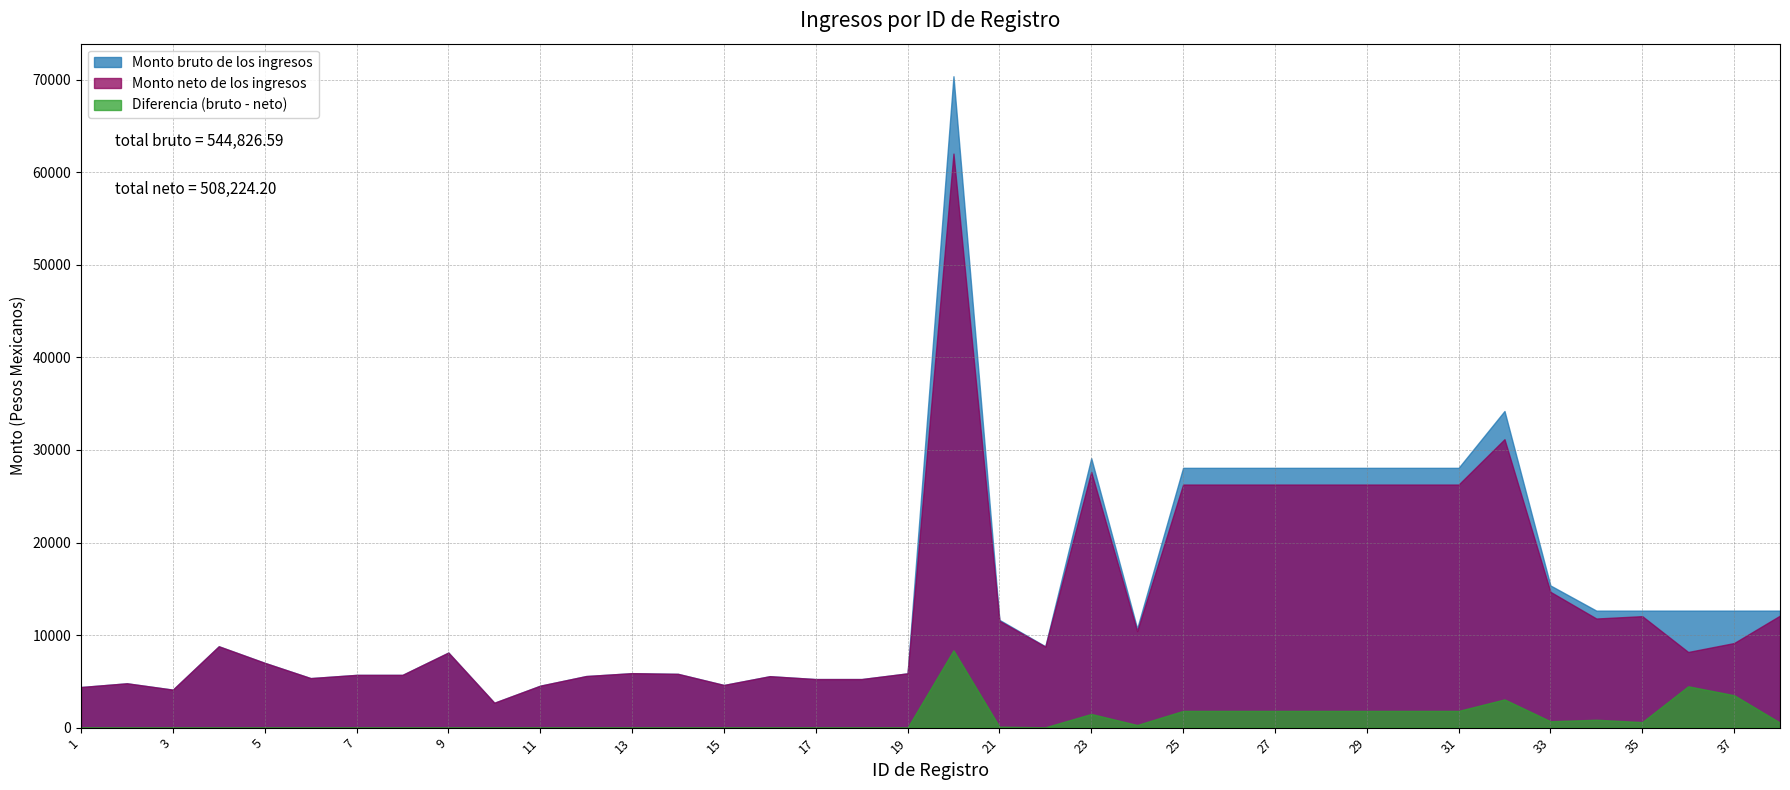

At which category is the sum across all series the highest?

20